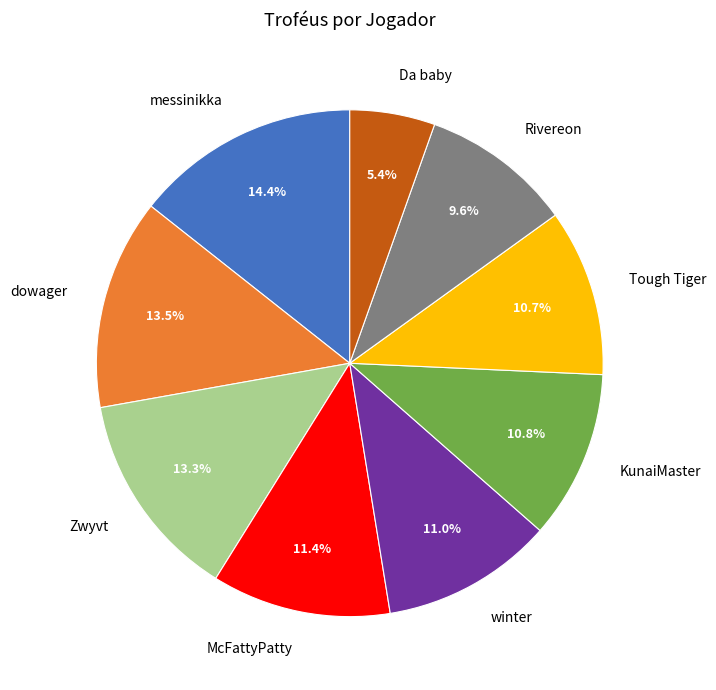

To the nearest percent, what is the difference between the Da baby and dowager slice percentages?

8%